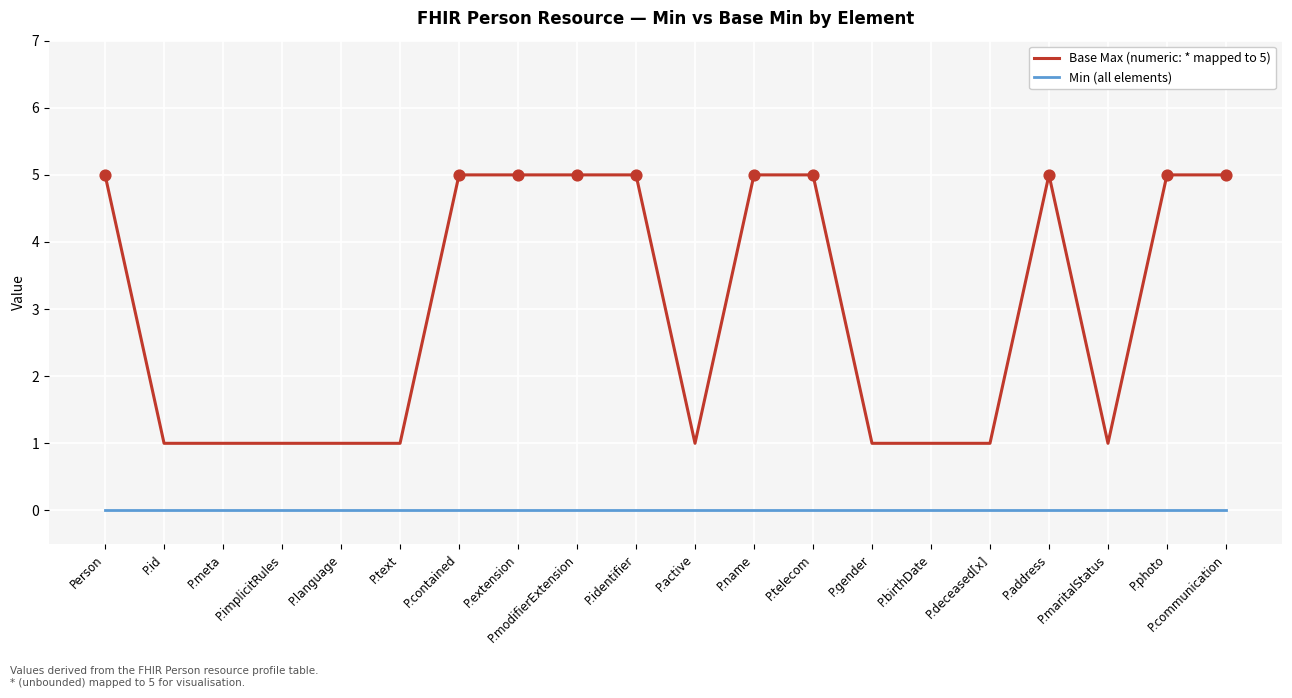

What is the total value across all series at P.identifier?

5